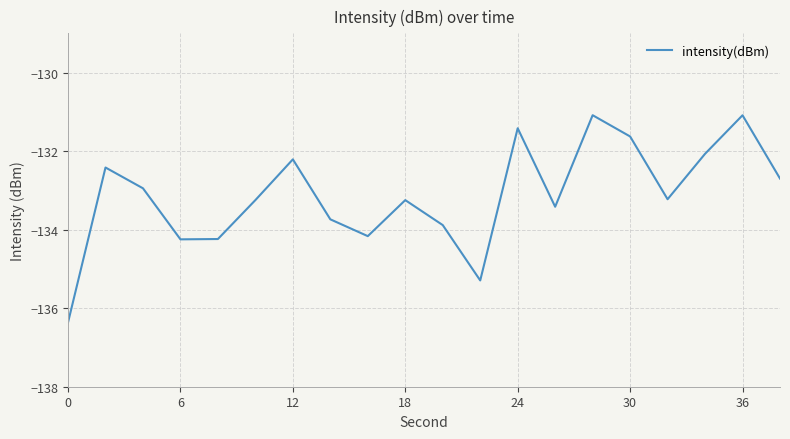

What is the smallest value displayed?

-136.4